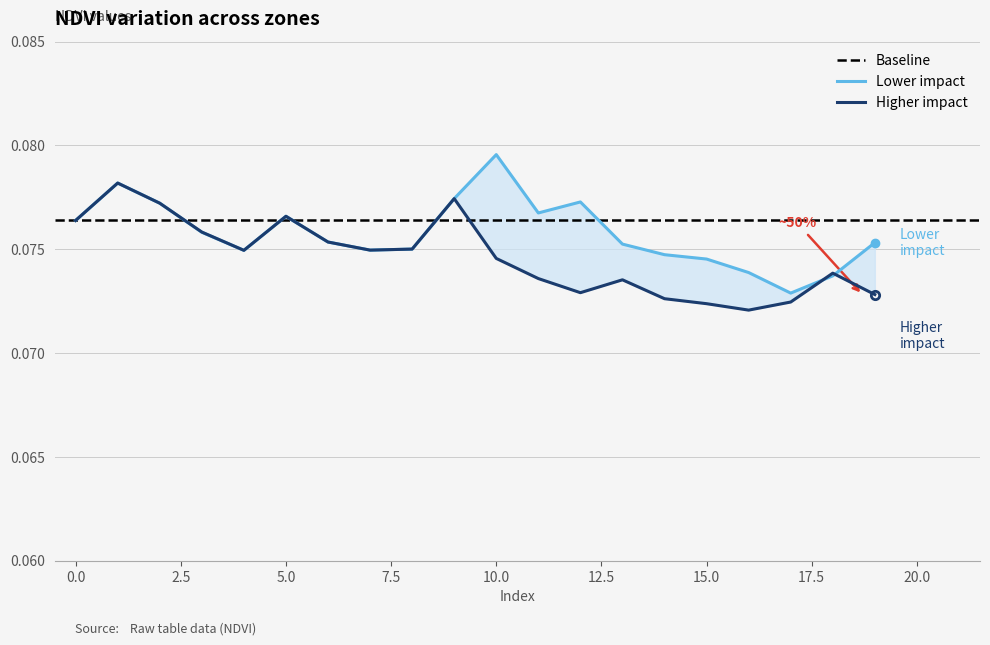

Reading left to right, transcribe all the data shown in this chart.

Lower impact: 0=0.1	1=0.1	2=0.1	3=0.1	4=0.1	5=0.1	6=0.1	7=0.1	8=0.1	9=0.1	10=0.1	11=0.1	12=0.1	13=0.1	14=0.1	15=0.1	16=0.1	17=0.1	18=0.1	19=0.1
Higher impact: 0=0.1	1=0.1	2=0.1	3=0.1	4=0.1	5=0.1	6=0.1	7=0.1	8=0.1	9=0.1	10=0.1	11=0.1	12=0.1	13=0.1	14=0.1	15=0.1	16=0.1	17=0.1	18=0.1	19=0.1